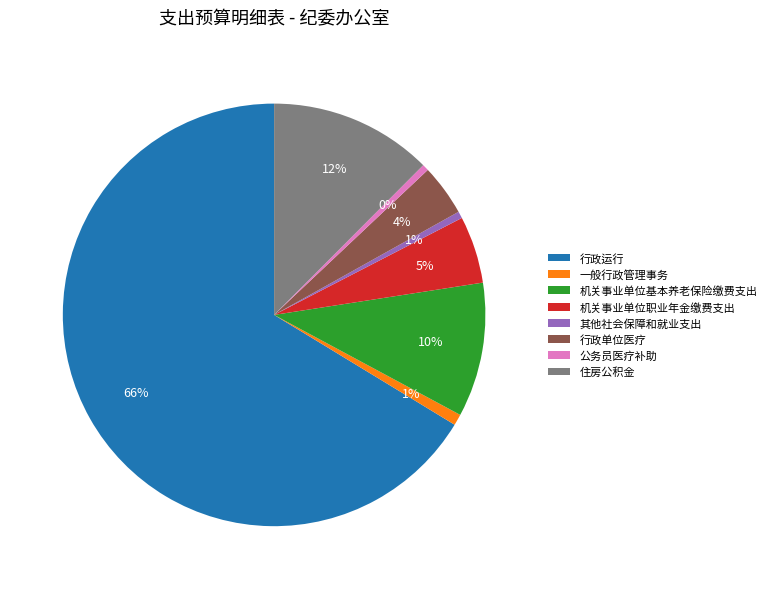

Do 住房公积金 and 机关事业单位基本养老保险缴费支出 together represent more than half of the pie?

No